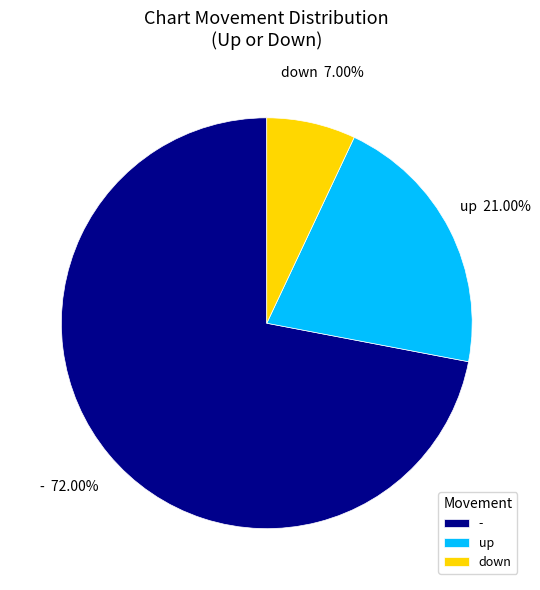

Between down and up, which is larger?

up